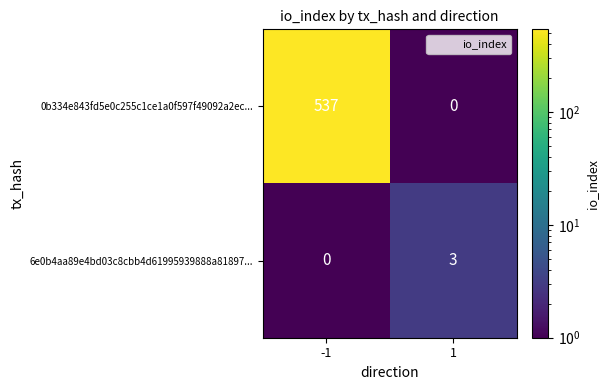

Is it true that 0b334e843fd5e0c255c1ce1a0f597f49092a2ec... equals 0 at 1?

True